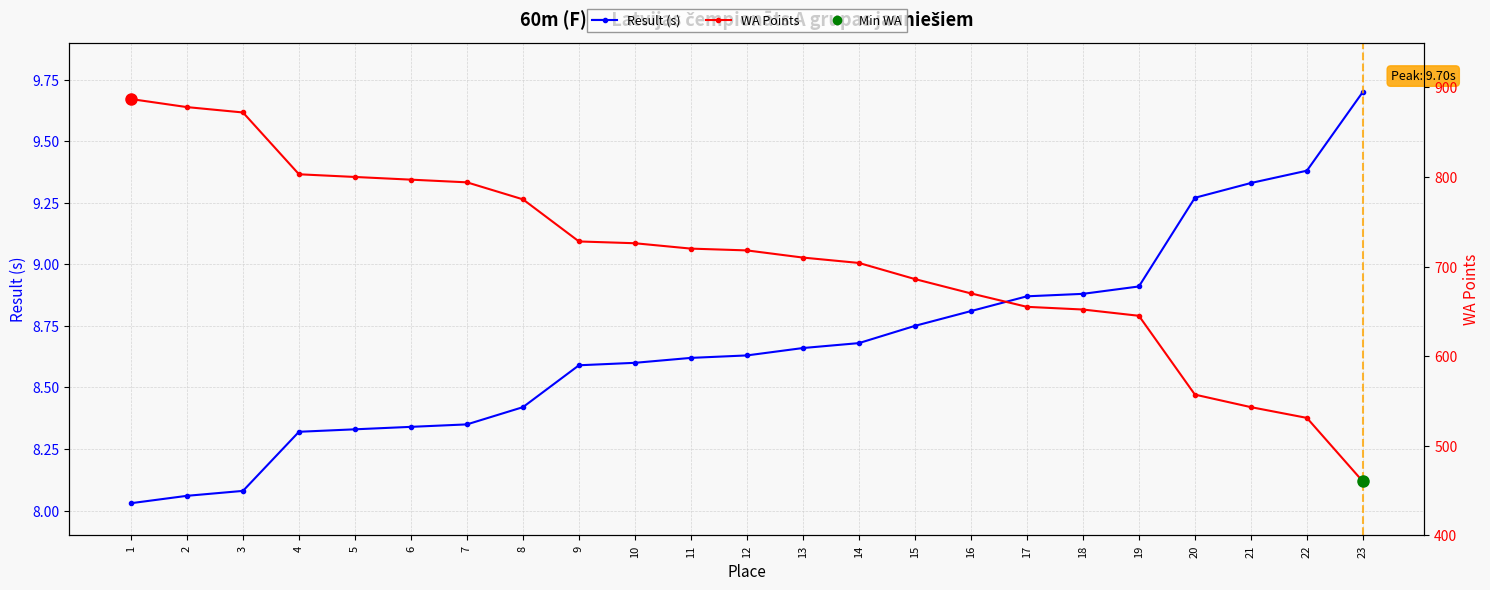

What is the value of the Result (s) point at the 20th from the left?

9.3